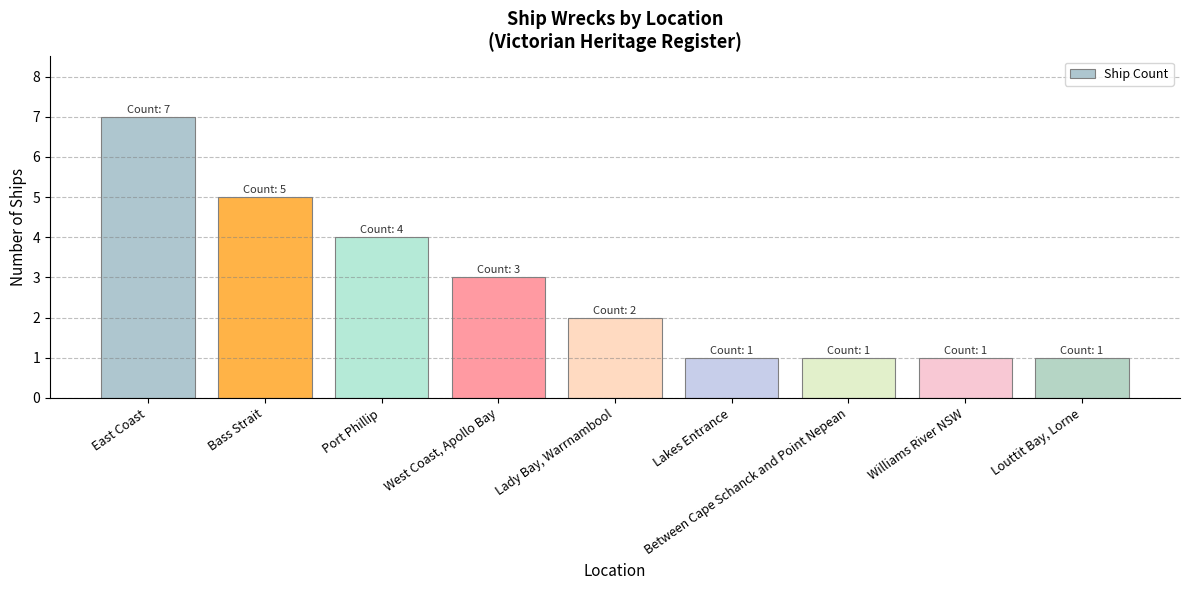

Where does the data first go above 2?

East Coast